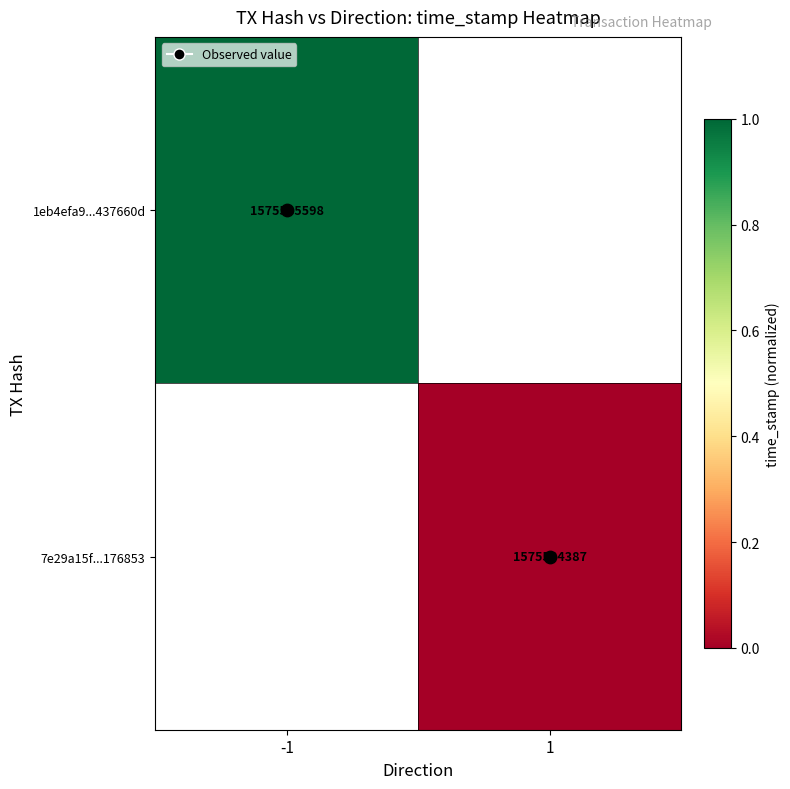

Is it true that 1eb4efa9...437660d equals 1.8 at -1?

False